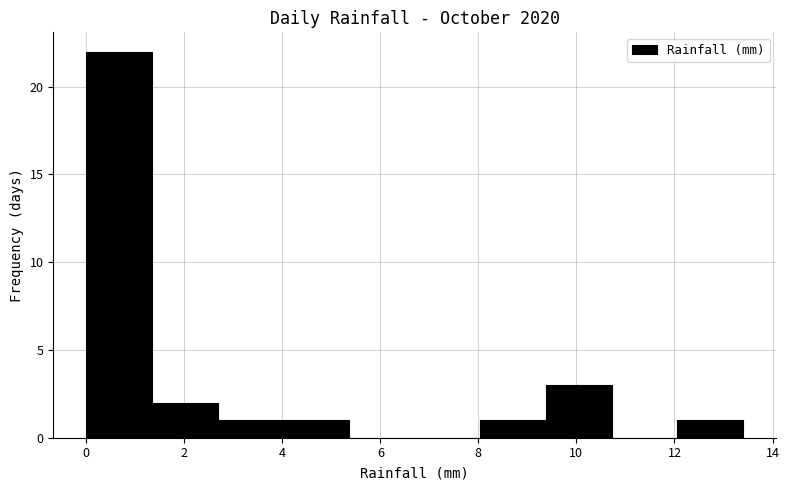

How tall is the bar that spans 8.04 to 9.38 on the x-axis? Neither the bar edges nor the heights are printed on the chart, so give them approximately, as read against the axes.

1